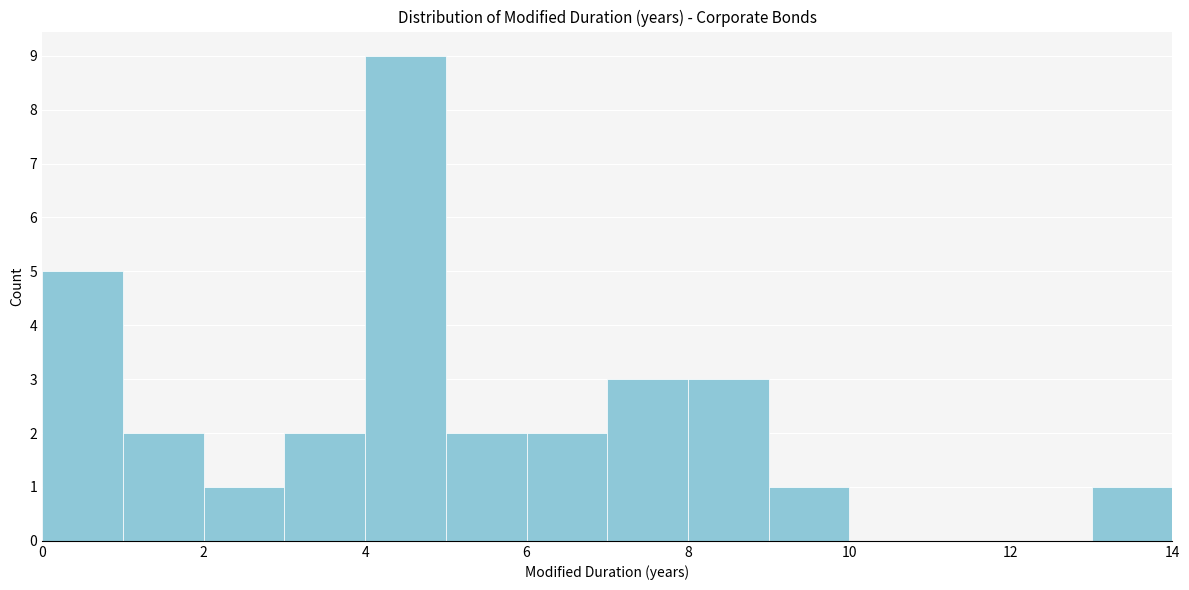

Reading left to right, transcribe this chart: for each bar, give the range it covers on the x-axis and its height. The values are not printed on the chart, so give them approximately, as read against the axis.

0 to 1: 5
1 to 2: 2
2 to 3: 1
3 to 4: 2
4 to 5: 9
5 to 6: 2
6 to 7: 2
7 to 8: 3
8 to 9: 3
9 to 10: 1
10 to 11: 0
11 to 12: 0
12 to 13: 0
13 to 14: 1